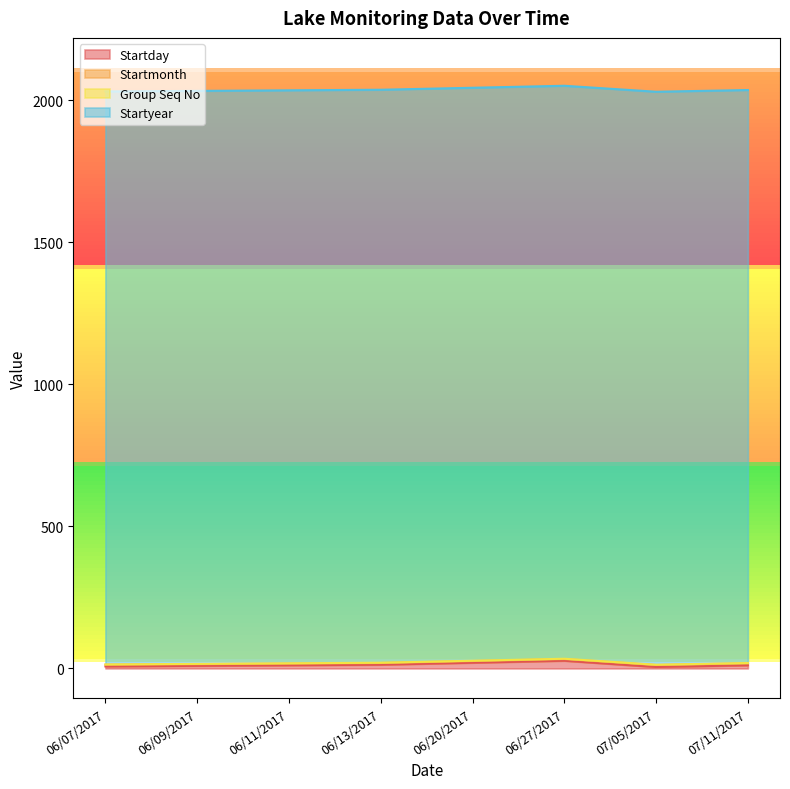

Which series has the widest spread of values?

Startday